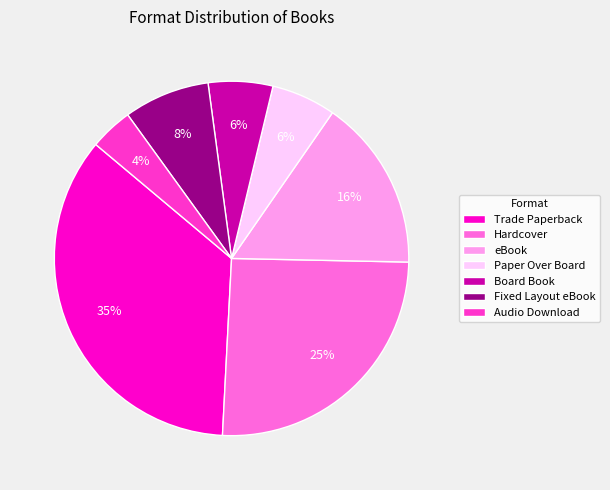

Which category has the smallest portion of the pie?

Audio Download